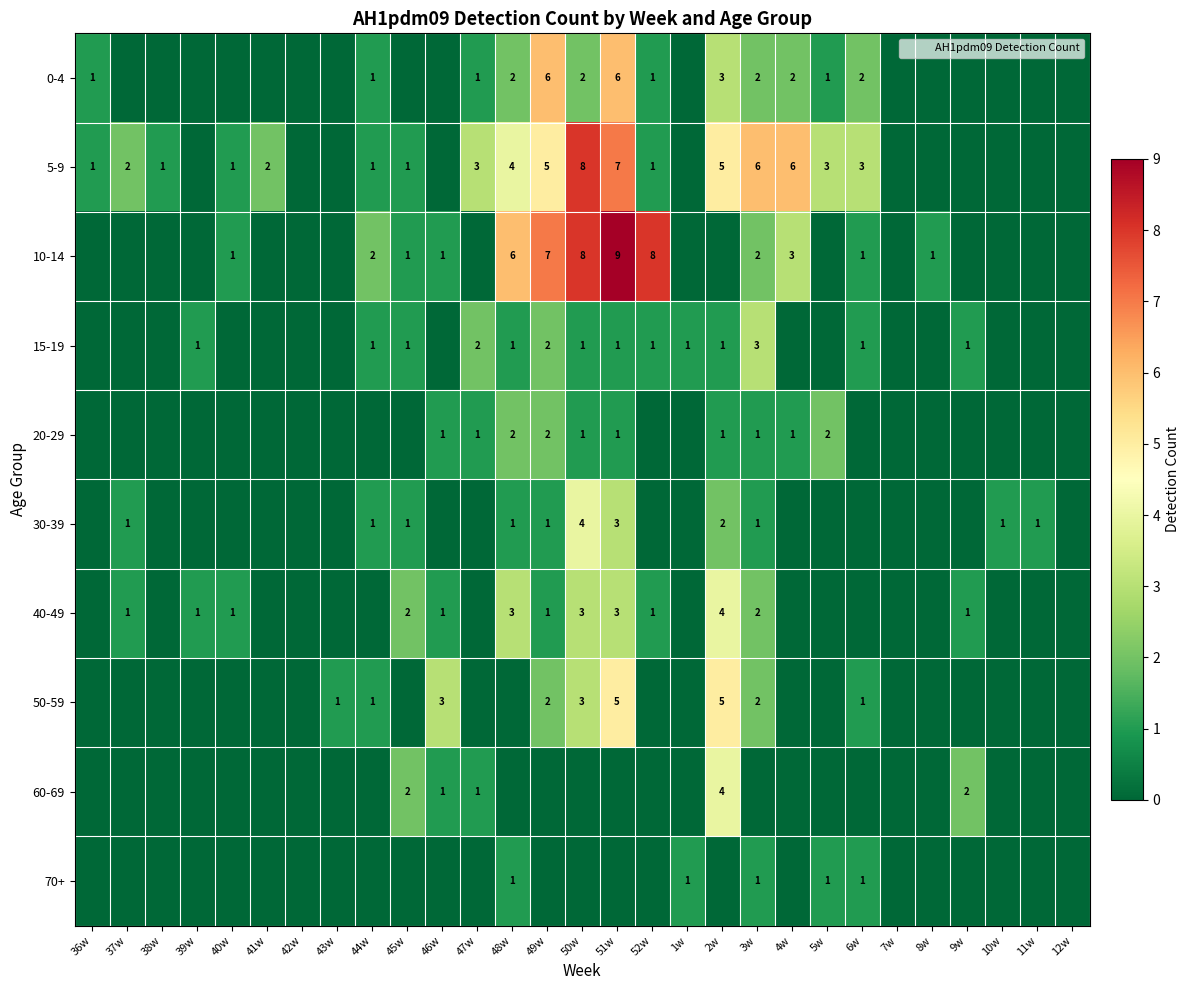

How many series are shown in this chart?

10